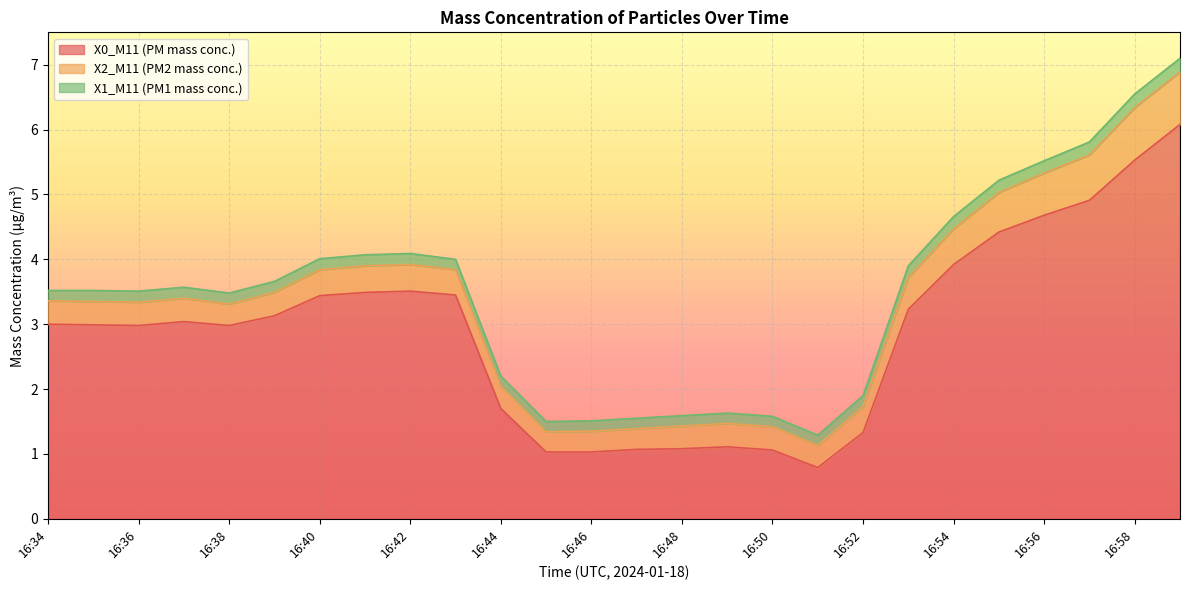

What is the average value of the X2_M11 (PM2 mass conc.) series?

0.4